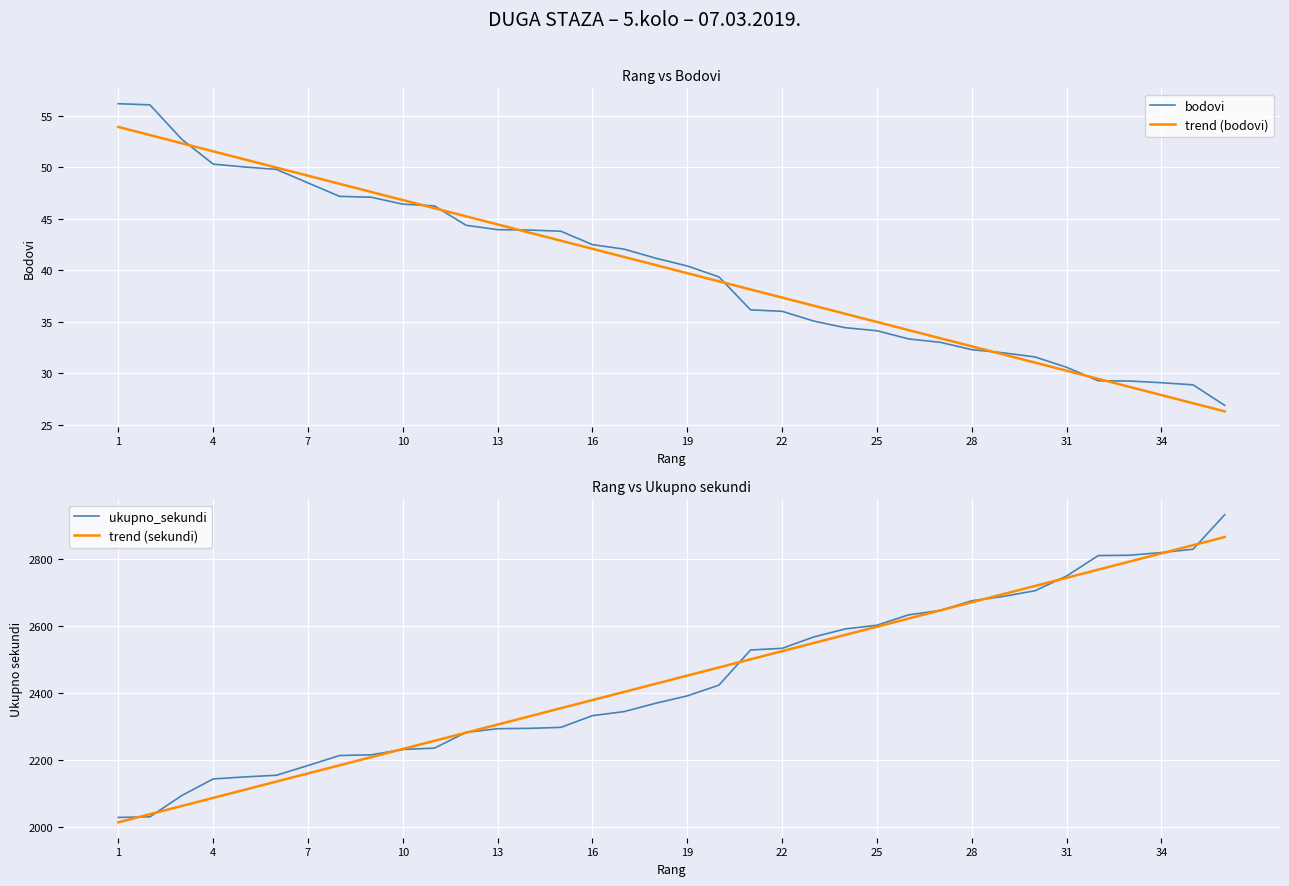

What value does the trend (sekundi) series have at 34?

2816.7